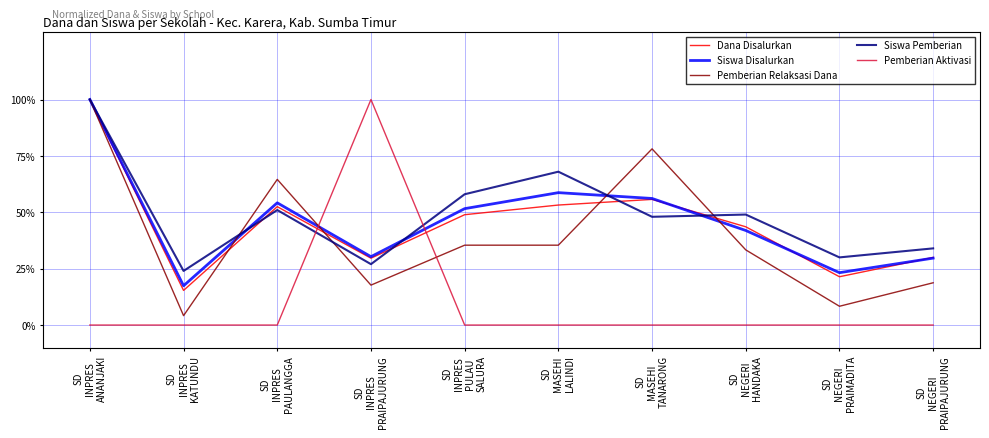

What position from the right is SD
INPRES
KATUNDU?

9